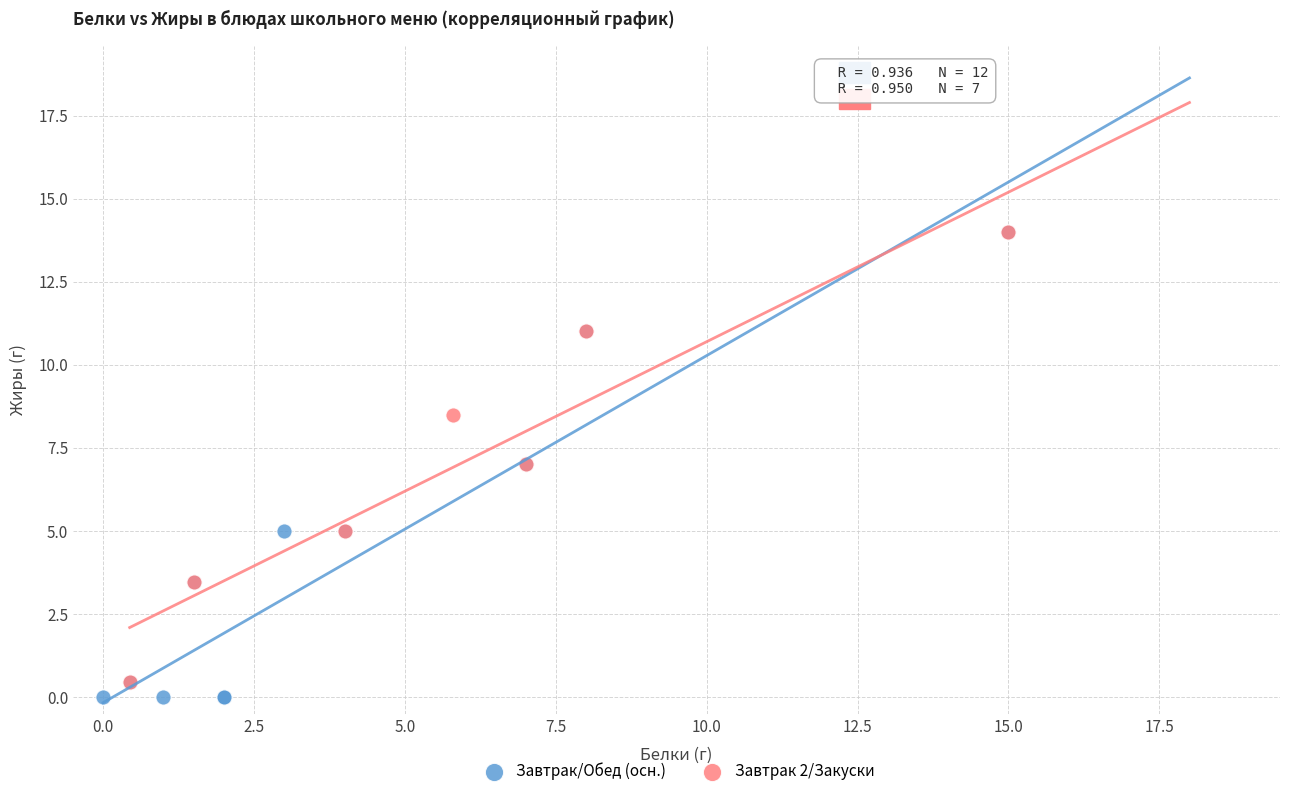

Which series reaches the minimum Y coordinate?

Завтрак/Обед (осн.)